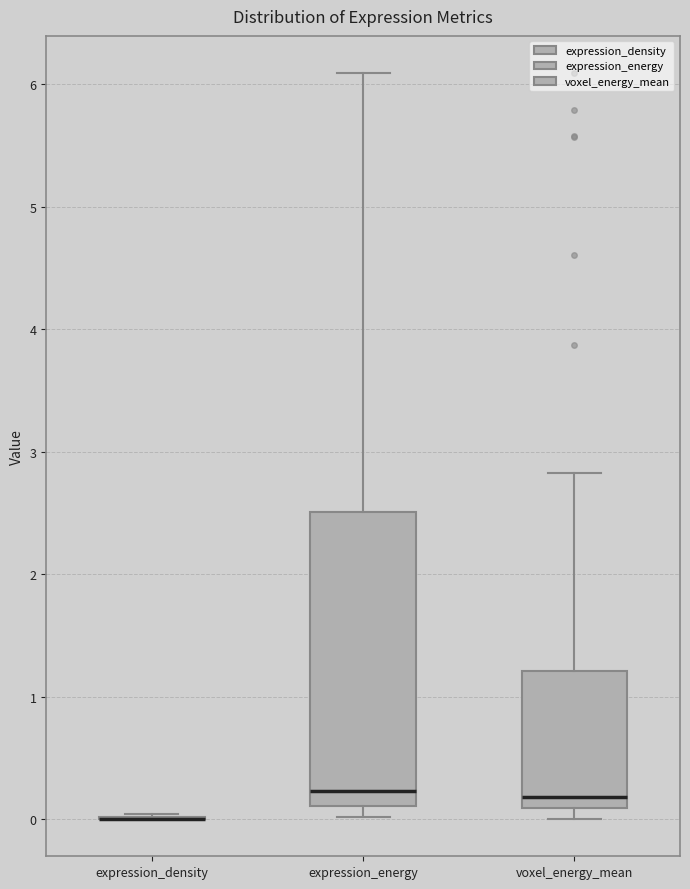

Which box is the tallest, from its lower edge to its upper edge?

expression_energy